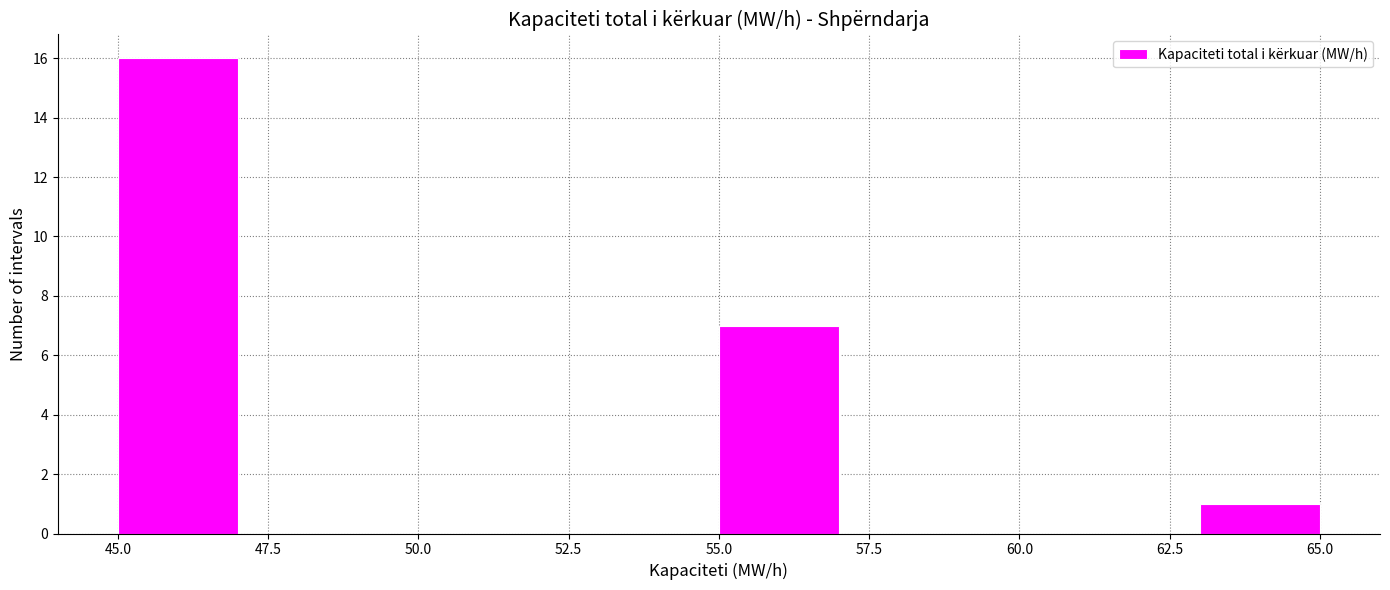

Which range on the x-axis has the tallest bar?

45 to 47